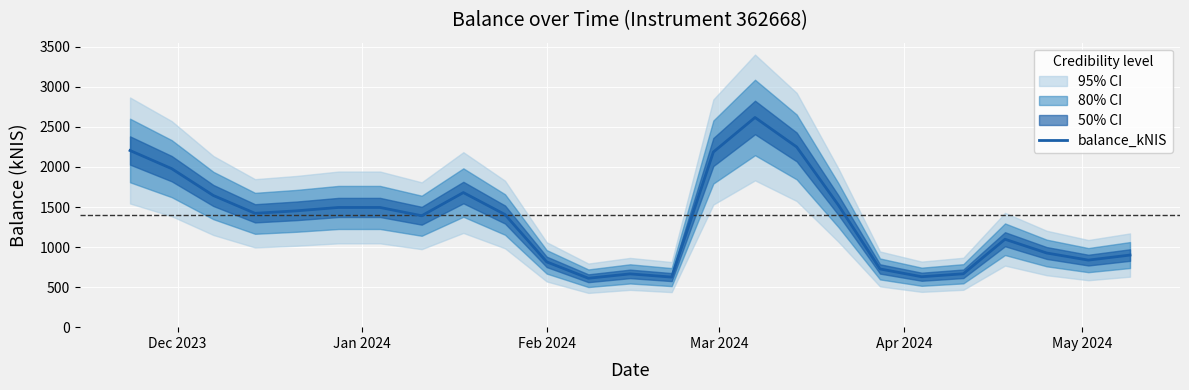

What is the highest value of the balance_kNIS series?

2617.8